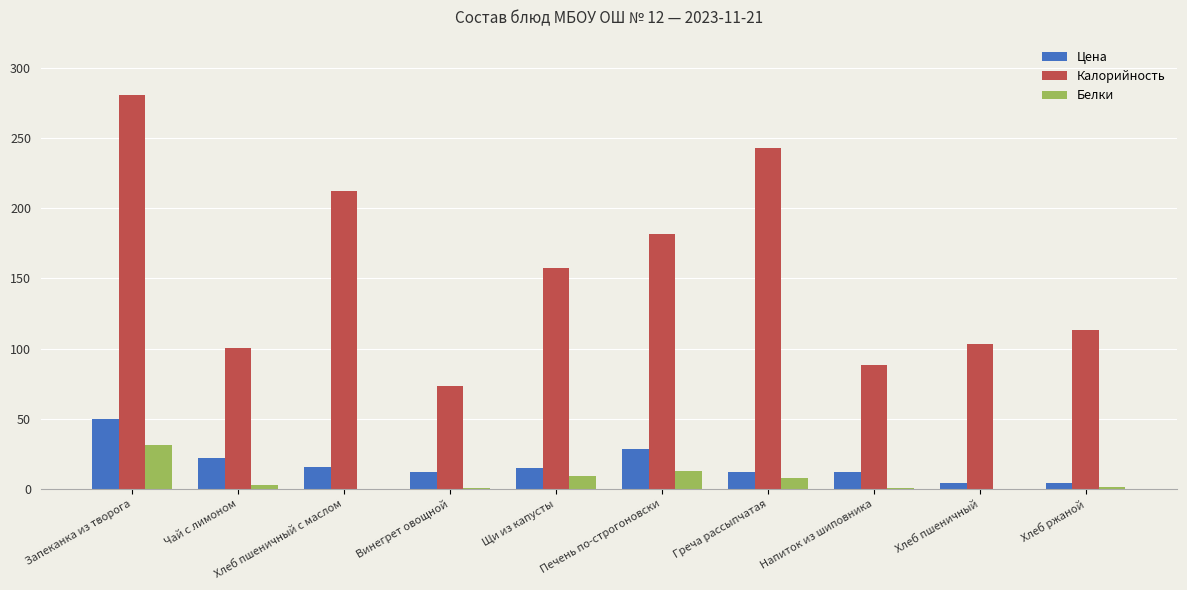

Which series changed the most between Хлеб пшеничный с маслом and Напиток из шиповника?

Калорийность